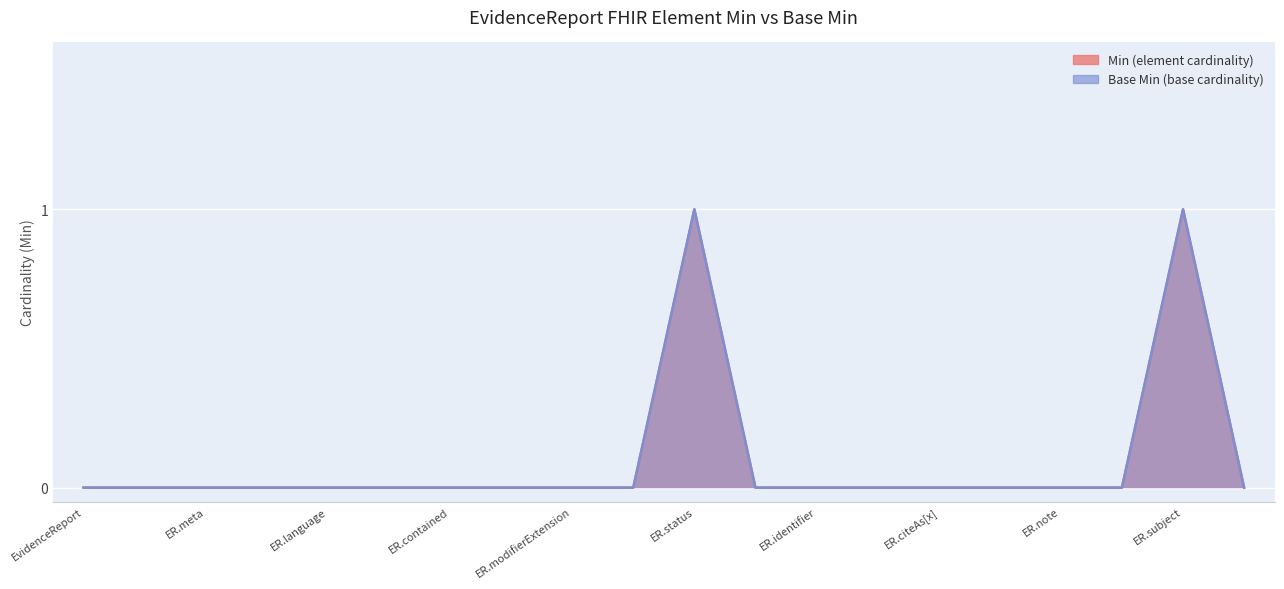

How many distinct data groups are displayed?

2